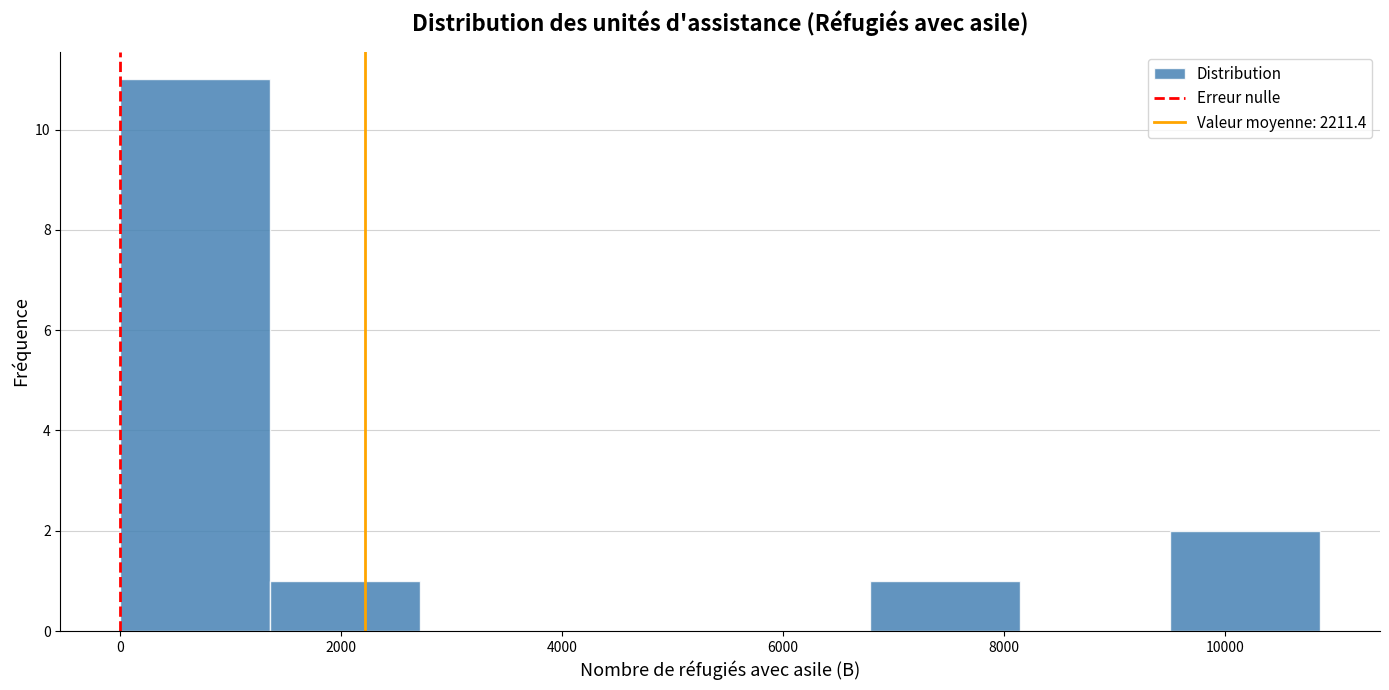

Reading left to right, transcribe this chart: for each bar, give the range it covers on the x-axis and its height. Neither the bar edges nor the heights are printed on the chart, so give them approximately, as read against the axes.

0 to 1400: 11
1400 to 2800: 1
2800 to 4000: 0
4000 to 5400: 0
5400 to 6800: 0
6800 to 8200: 1
8200 to 9600: 0
9600 to 10800: 2